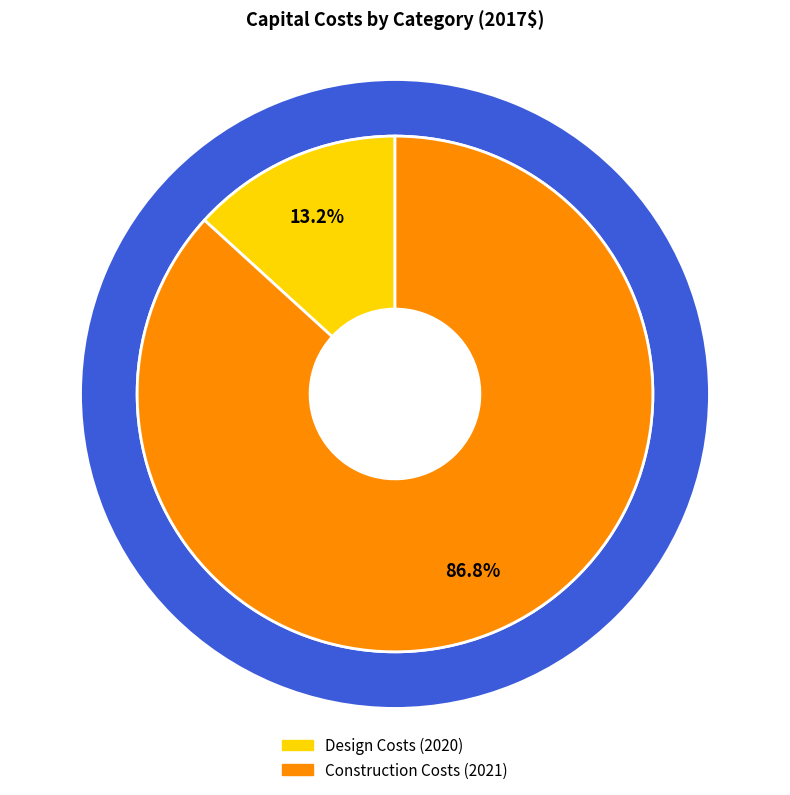

To the nearest percent, what is the combined percentage of Design Costs (2020) and Construction Costs (2021)?

100%